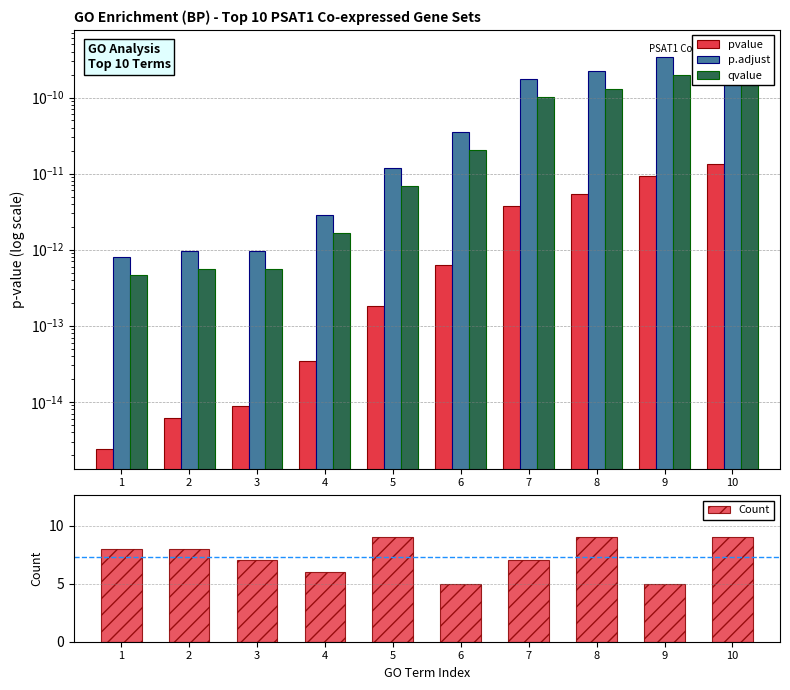

Reading right to left, transcribe all the data shown in this chart.

pvalue: 10=0.0	9=0.0	8=0.0	7=0.0	6=0.0	5=0.0	4=0.0	3=0.0	2=0.0	1=0.0
p.adjust: 10=0.0	9=0.0	8=0.0	7=0.0	6=0.0	5=0.0	4=0.0	3=0.0	2=0.0	1=0.0
qvalue: 10=0.0	9=0.0	8=0.0	7=0.0	6=0.0	5=0.0	4=0.0	3=0.0	2=0.0	1=0.0
Count: 10=9.0	9=5.0	8=9.0	7=7.0	6=5.0	5=9.0	4=6.0	3=7.0	2=8.0	1=8.0